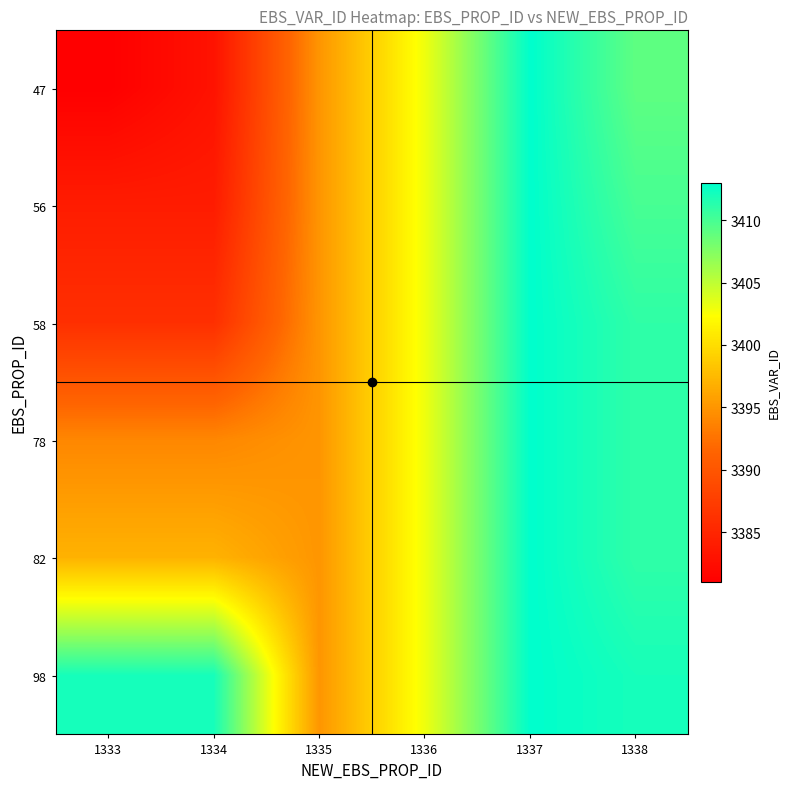

Reading left to right, list all the values displayed in this chart.

47: 1333=3381	1334=3383	1335=3395	1336=3403	1337=3413	1338=3409
56: 1333=3384	1334=3384	1335=3395	1336=3403	1337=3413	1338=3410
58: 1333=3386	1334=3386	1335=3395	1336=3403	1337=3413	1338=3411
78: 1333=3394	1334=3394	1335=3395	1336=3403	1337=3413	1338=3411
82: 1333=3397	1334=3397	1335=3395	1336=3403	1337=3413	1338=3411
98: 1333=3412	1334=3412	1335=3395	1336=3403	1337=3413	1338=3412